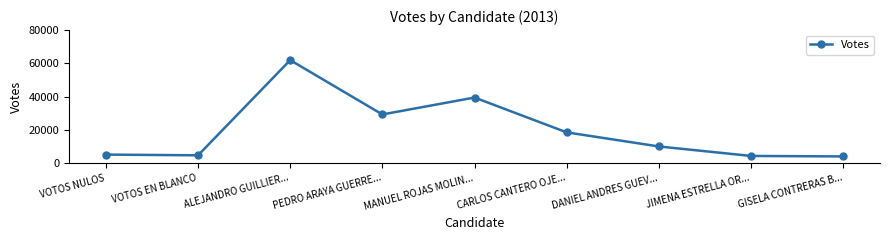

What is the label of the 1st point from the right?

GISELA CONTRERAS B...